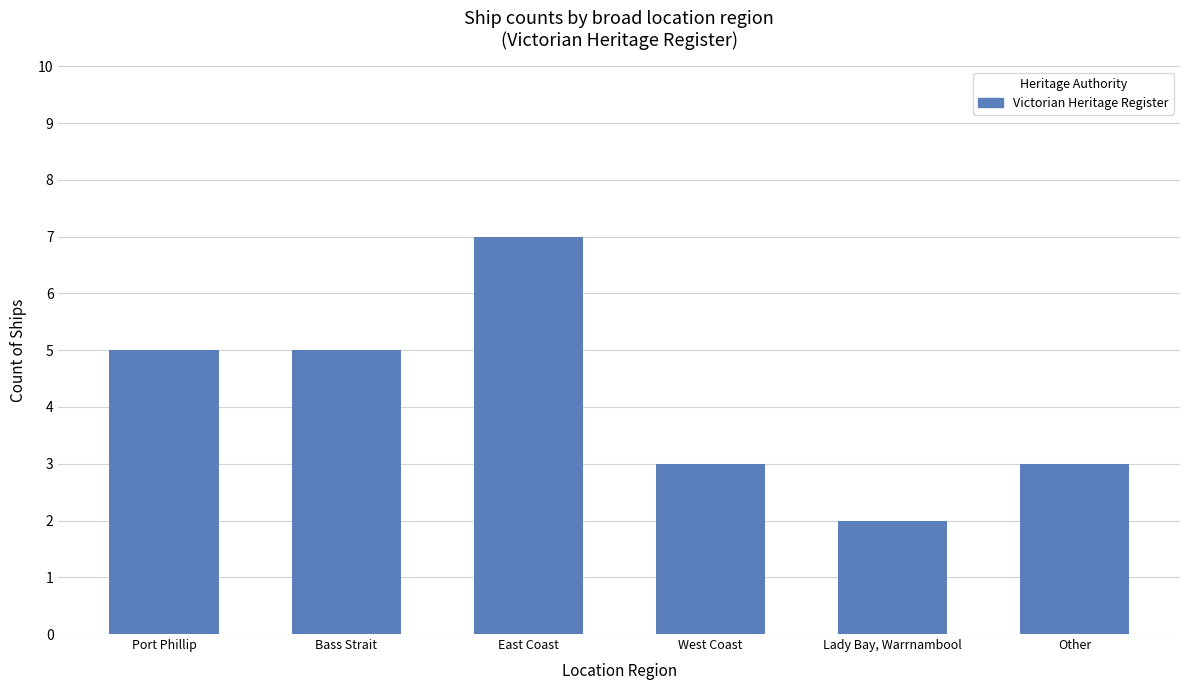

How many values are between 3 and 5?

4